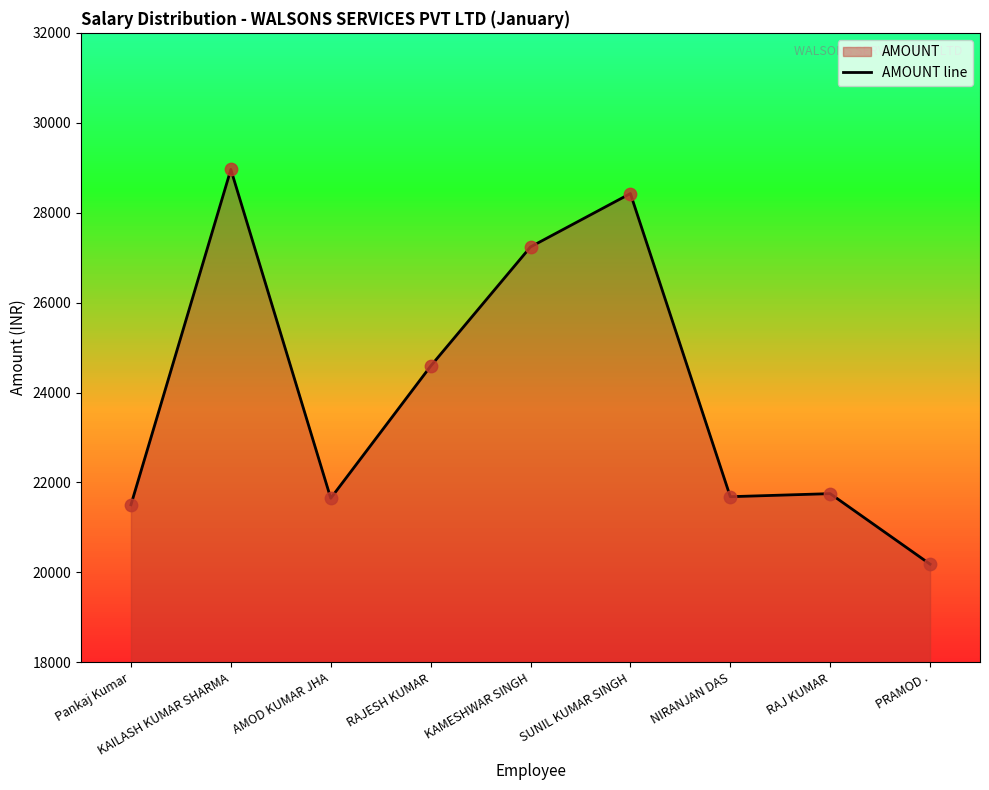

What is the change in value from Pankaj Kumar to NIRANJAN DAS?

+179